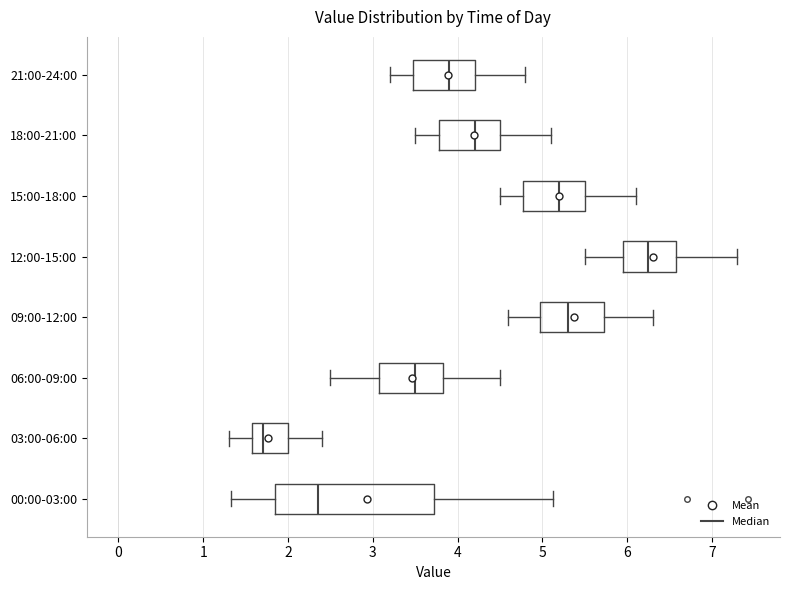

Reading bottom to top, read every box against the x-axis: the position of its median line, the range the box covers, and the ends of its whiskers. The values are not printed on the chart, so give them approximately, as read against the axis.

00:00-03:00: median 2.4, box 1.9 to 3.7, whiskers 1.3 to 5.1
03:00-06:00: median 1.7, box 1.6 to 2.0, whiskers 1.3 to 2.4
06:00-09:00: median 3.5, box 3.1 to 3.8, whiskers 2.5 to 4.5
09:00-12:00: median 5.3, box 5.0 to 5.7, whiskers 4.6 to 6.3
12:00-15:00: median 6.3, box 6.0 to 6.6, whiskers 5.5 to 7.3
15:00-18:00: median 5.2, box 4.8 to 5.5, whiskers 4.5 to 6.1
18:00-21:00: median 4.2, box 3.8 to 4.5, whiskers 3.5 to 5.1
21:00-24:00: median 3.9, box 3.5 to 4.2, whiskers 3.2 to 4.8